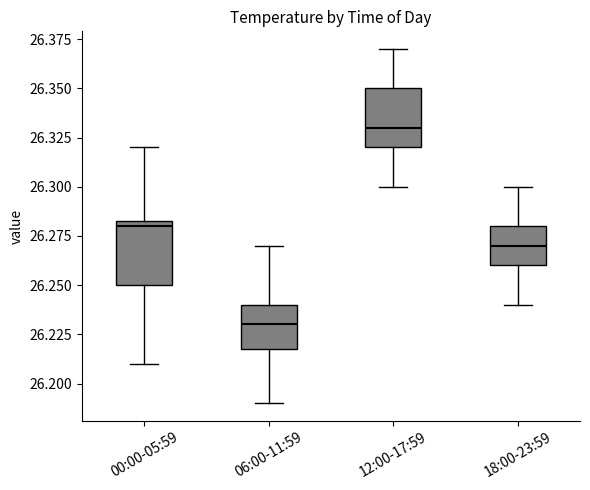

Where is the lower edge of the box for 18:00-23:59 on the y-axis? The values are not printed on the chart, so give them approximately, as read against the axis.

26.260